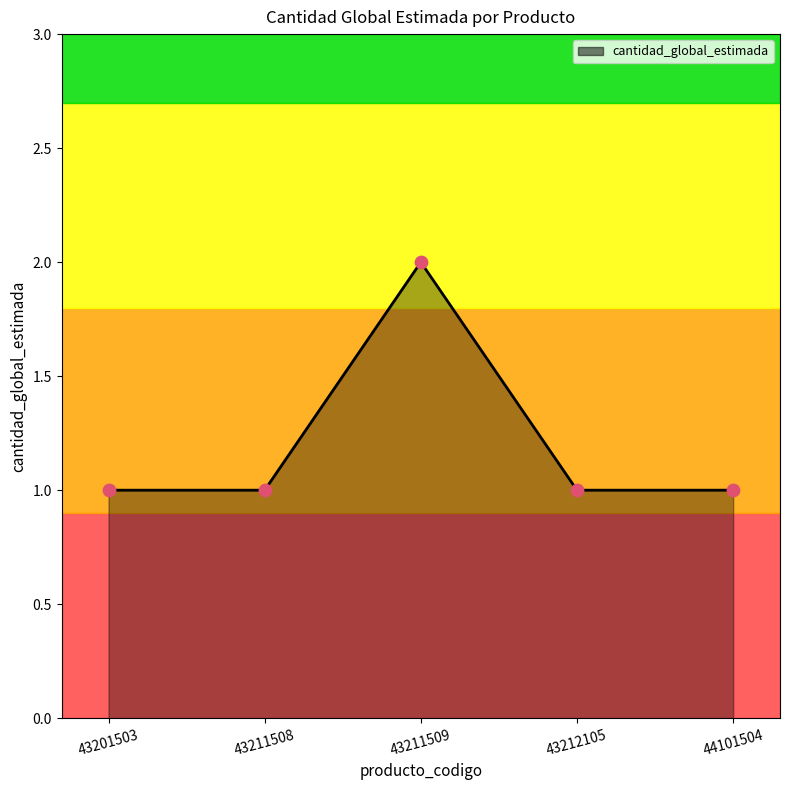

Approximately how many times larger is the value at 43211508 compared to 43201503?

1.0